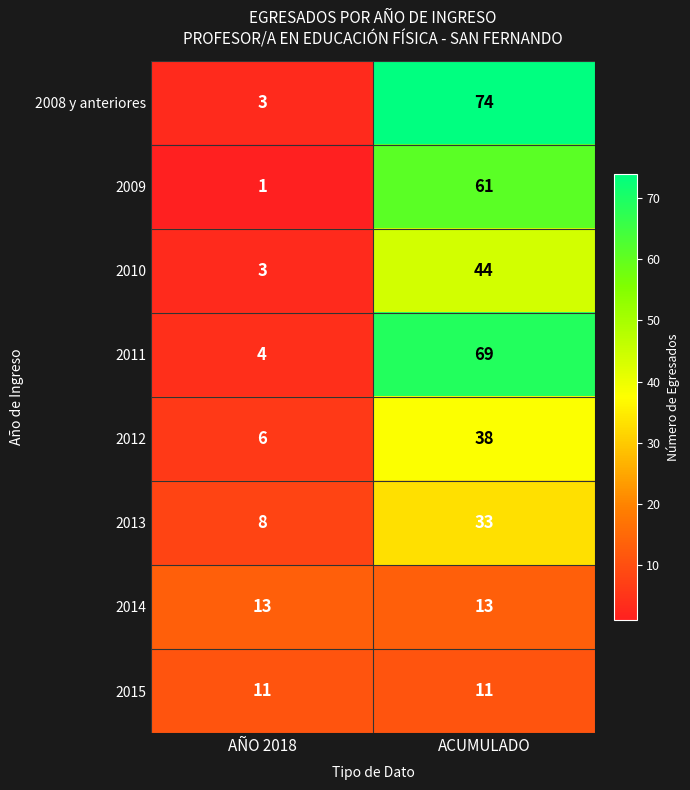

What is the difference between the 2011 values at AÑO 2018 and ACUMULADO?

65